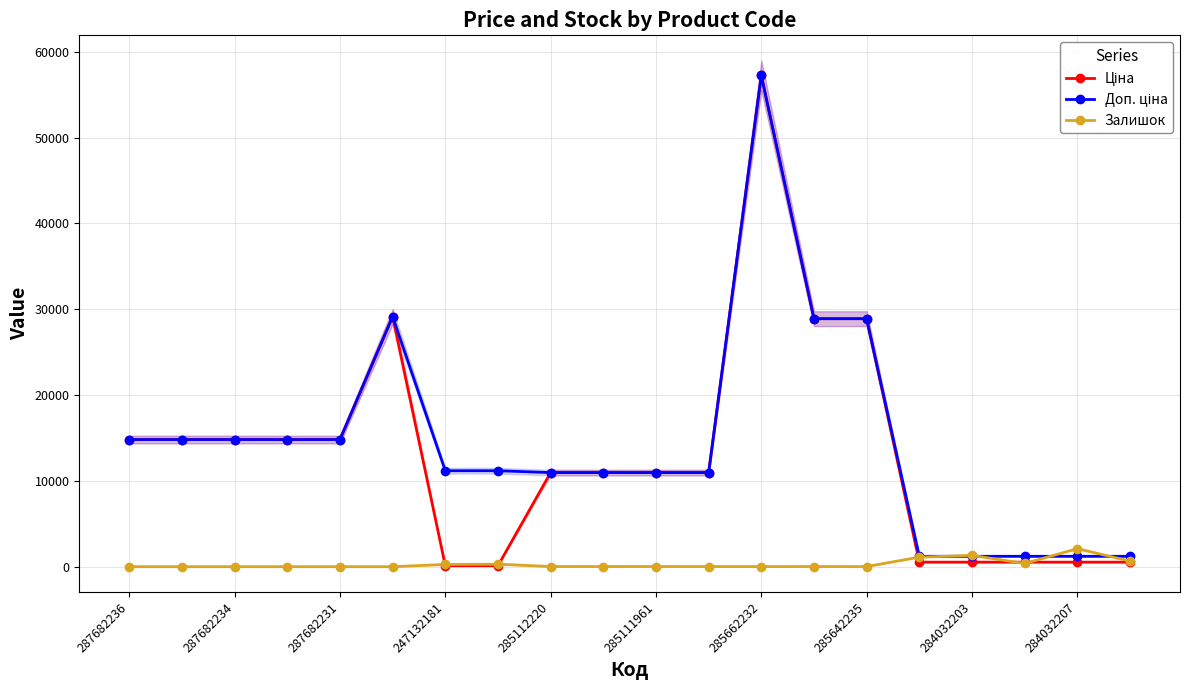

True or false: Ціна and Доп. ціна cross at least once.

False